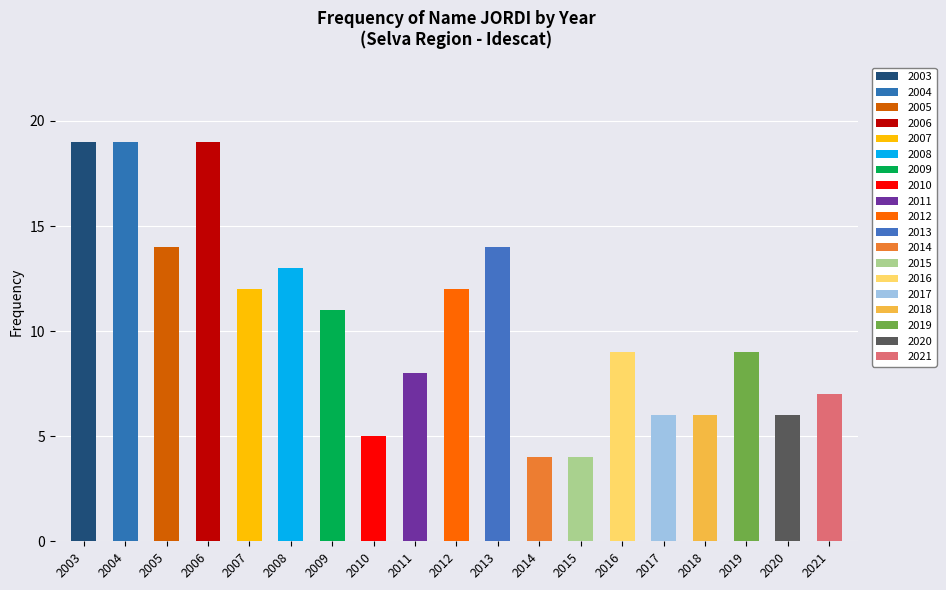

List the labels in order of value, smallest first.

2014, 2015, 2010, 2017, 2018, 2020, 2021, 2011, 2016, 2019, 2009, 2007, 2012, 2008, 2005, 2013, 2003, 2004, 2006